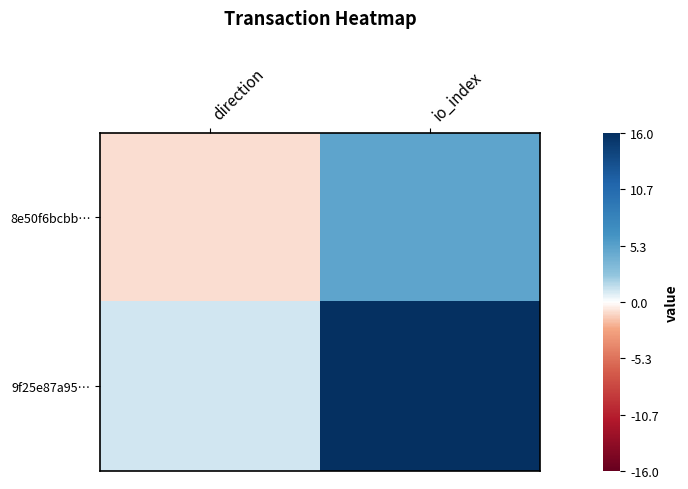

Reading right to left, transcribe all the data shown in this chart.

8e50f6bcbb…: io_index=5	direction=-1
9f25e87a95…: io_index=16	direction=1